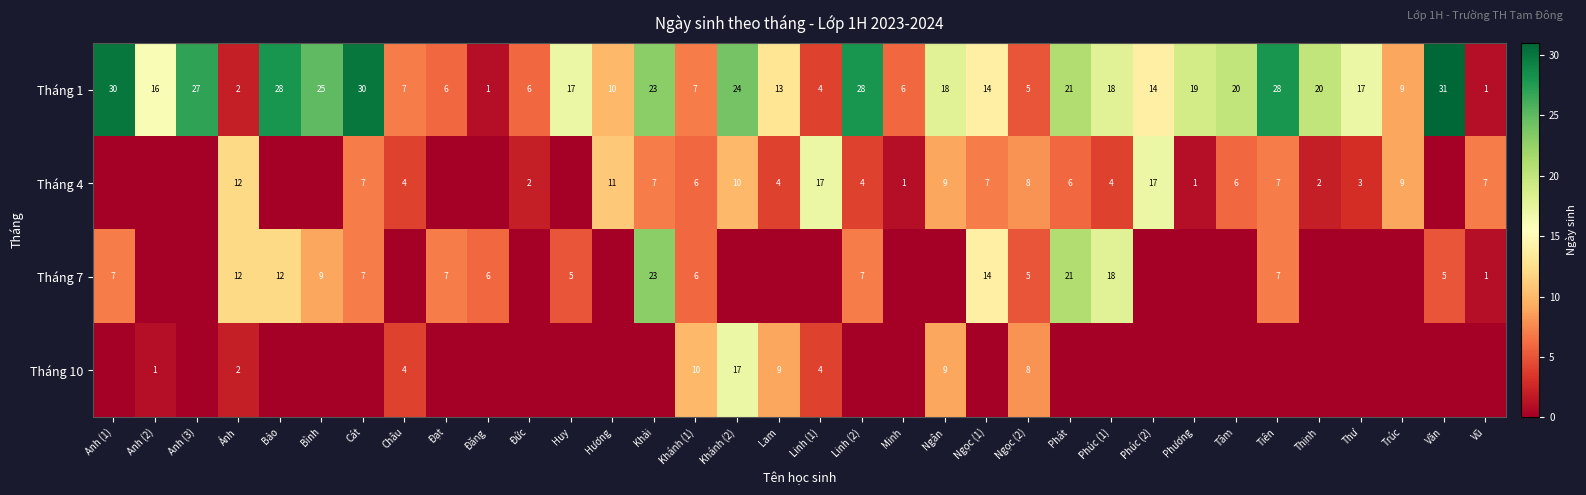

Is the value of Tháng 10 at Ngân greater than the value of Tháng 1 at Ngọc (2)?

Yes